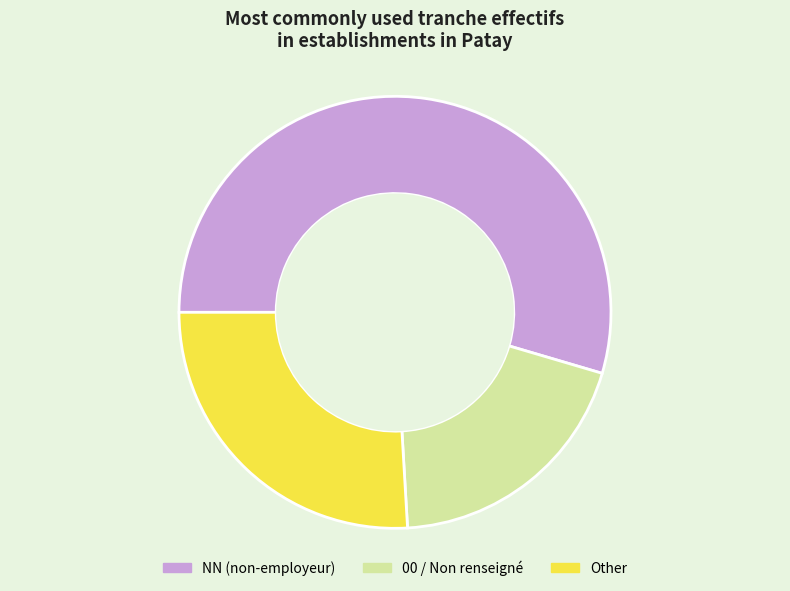

Does any single category account for the majority?

Yes